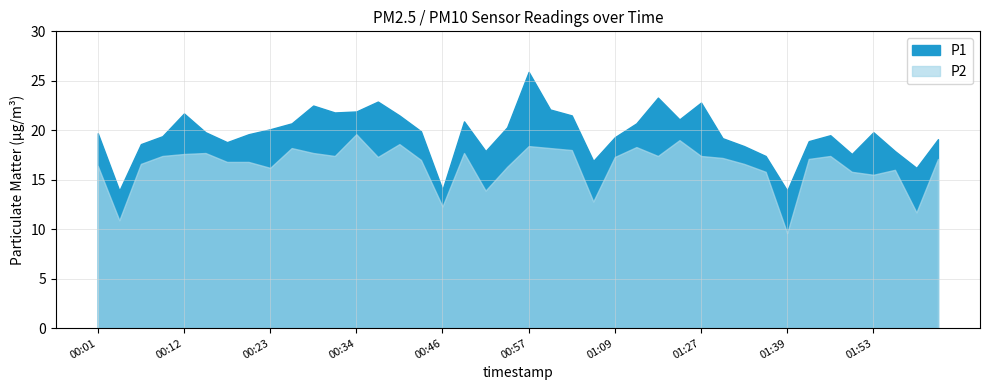

How many lines are shown in the chart?

2